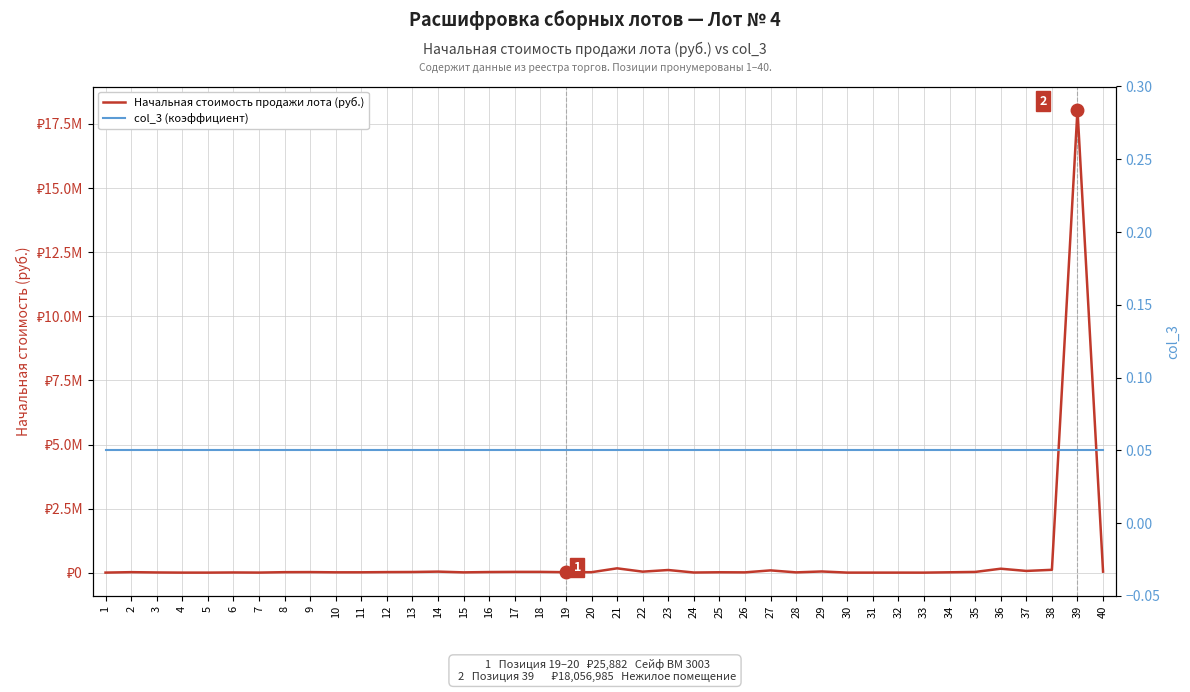

Reading left to right, list all the values displayed in this chart.

Начальная стоимость продажи лота (руб.): 1=10286.1	2=27702.0	3=15732.0	4=9557.5	5=9360.0	6=15732.0	7=10692.0	8=27045.0	9=29739.6	10=21334.7	11=21944.2	12=29695.5	13=33480.0	14=48465.0	15=19435.5	16=31915.0	17=37875.6	18=38037.2	19=25882.2	20=25882.2	21=176851.0	22=47223.0	23=111117.9	24=13680.0	25=23265.0	26=19422.0	27=96480.0	28=18990.0	29=54396.0	30=9900.0	31=9900.0	32=9900.0	33=9090.0	34=22412.7	35=36164.7	36=162000.0	37=74988.0	38=118837.2	39=18056985.0	40=47223.0
col_3 (коэффициент): 1=0.1	2=0.1	3=0.1	4=0.1	5=0.1	6=0.1	7=0.1	8=0.1	9=0.1	10=0.1	11=0.1	12=0.1	13=0.1	14=0.1	15=0.1	16=0.1	17=0.1	18=0.1	19=0.1	20=0.1	21=0.1	22=0.1	23=0.1	24=0.1	25=0.1	26=0.1	27=0.1	28=0.1	29=0.1	30=0.1	31=0.1	32=0.1	33=0.1	34=0.1	35=0.1	36=0.1	37=0.1	38=0.1	39=0.1	40=0.1